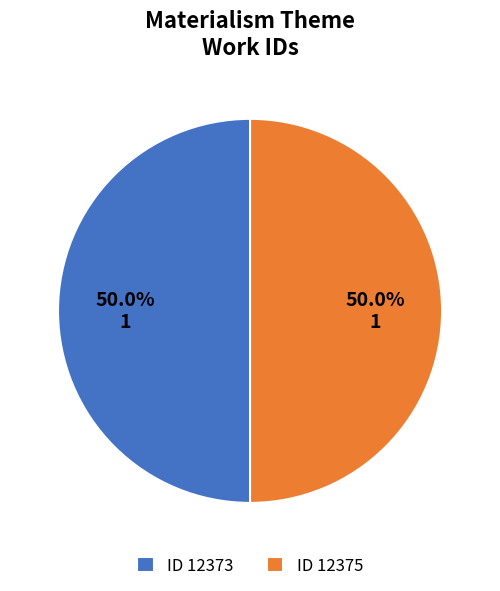

Approximately how many times larger is the value at ID 12375 compared to ID 12373?

1.0